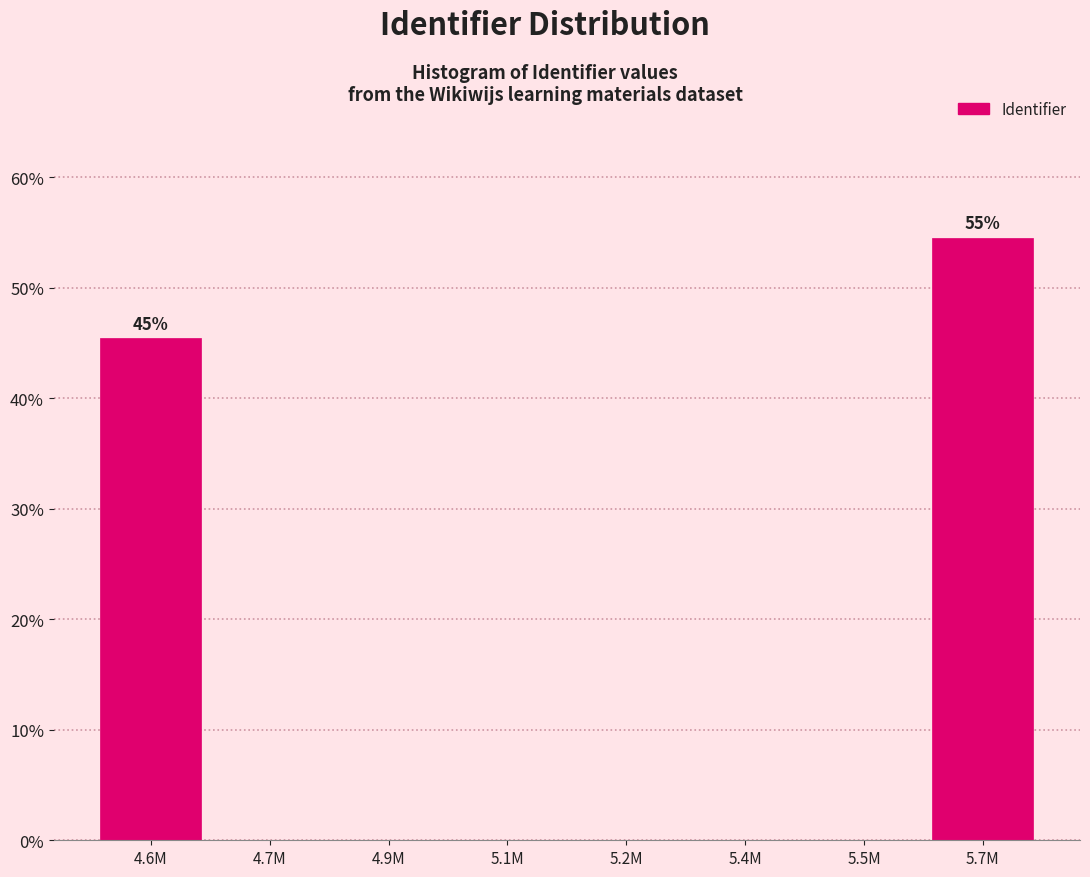

Reading left to right, transcribe all the data shown in this chart.

4.6M=45.5	4.7M=0.0	4.9M=0.0	5.1M=0.0	5.2M=0.0	5.4M=0.0	5.5M=0.0	5.7M=54.5